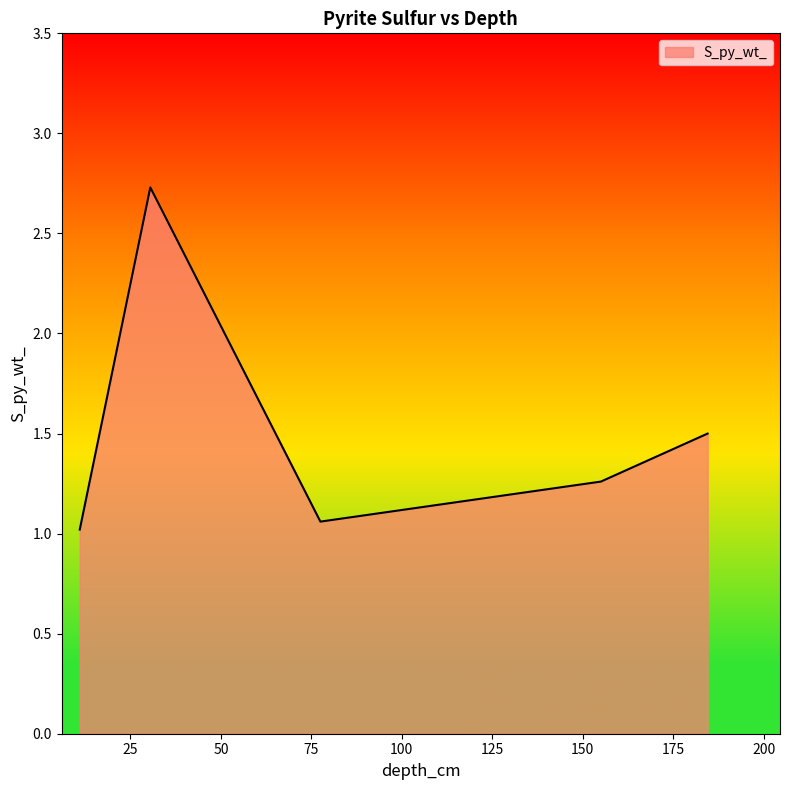

Does the chart have visible grid lines?

No